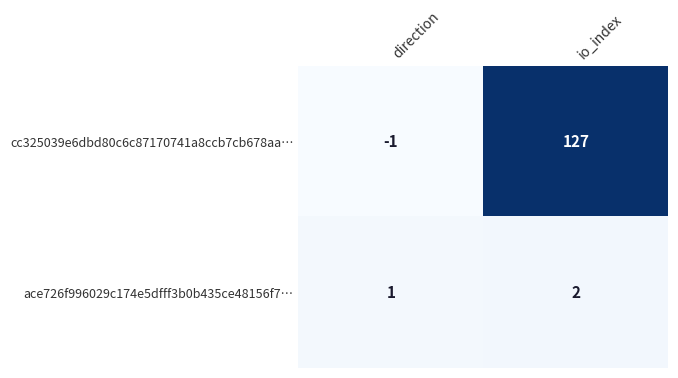

Rank the series at direction from lowest to highest value.

cc325039e6dbd80c6c87170741a8ccb7cb678aa…, ace726f996029c174e5dfff3b0b435ce48156f7…